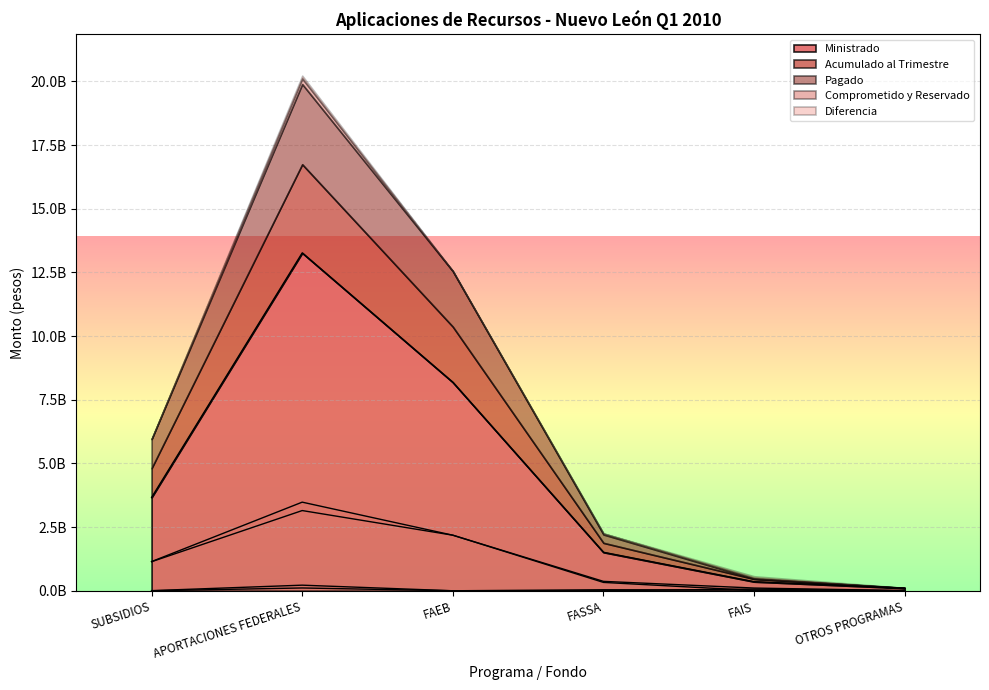

Count the number of data series in this chart.

5